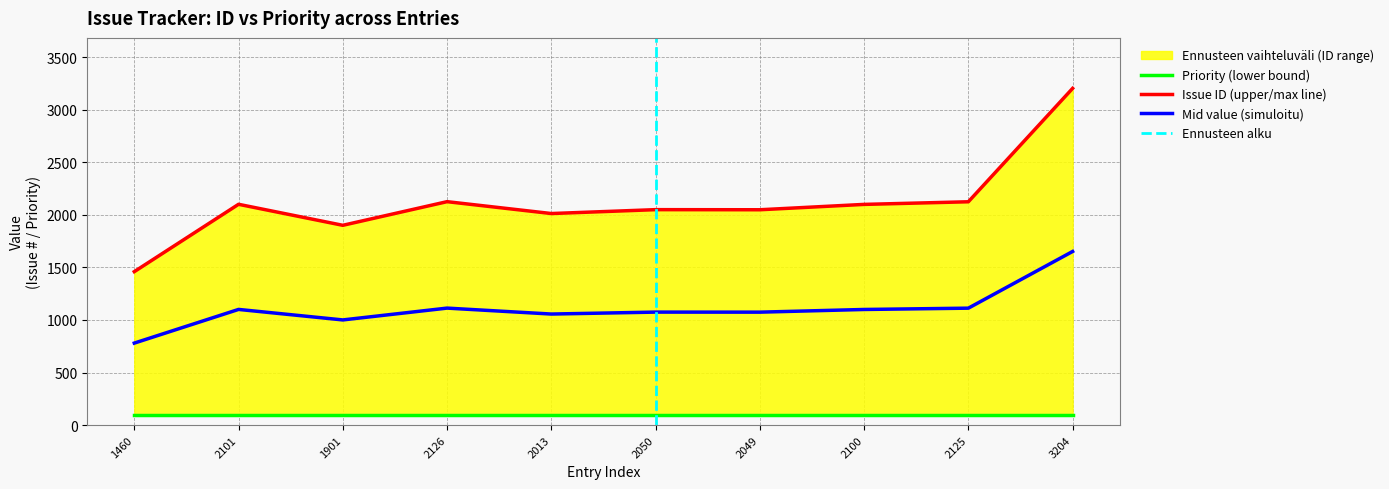

Where does the data first go above 2100?

2101